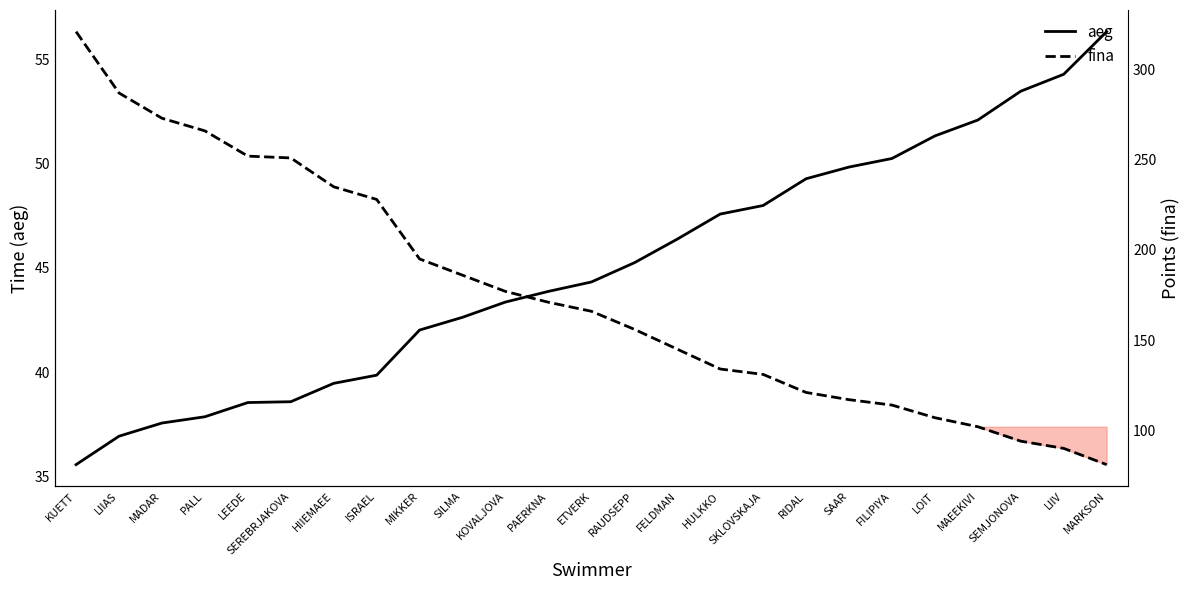

What is the smallest value displayed?

35.6